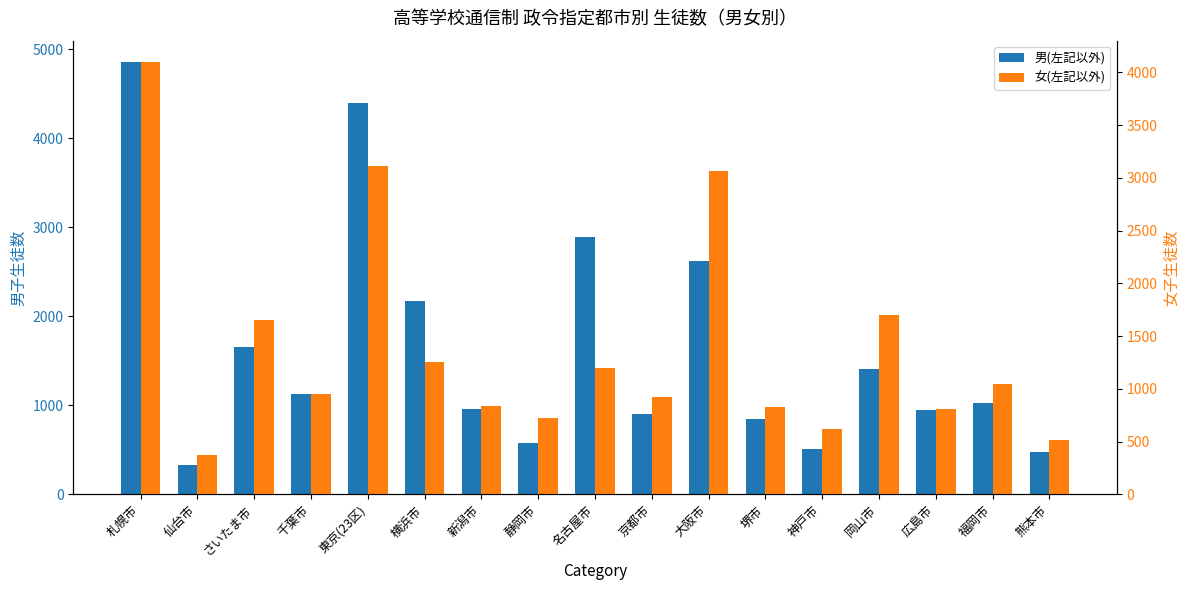

List the series in order of their peak value, lowest first.

女(左記以外), 男(左記以外)